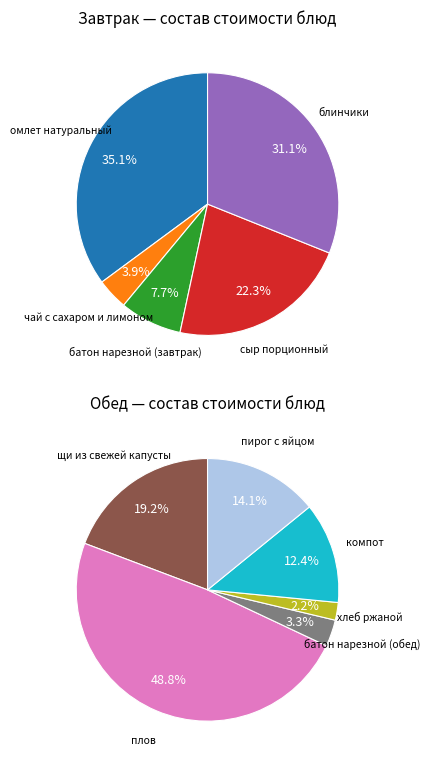

Which has a higher value, чай с сахаром и лимоном or щи из свежей капусты?

щи из свежей капусты